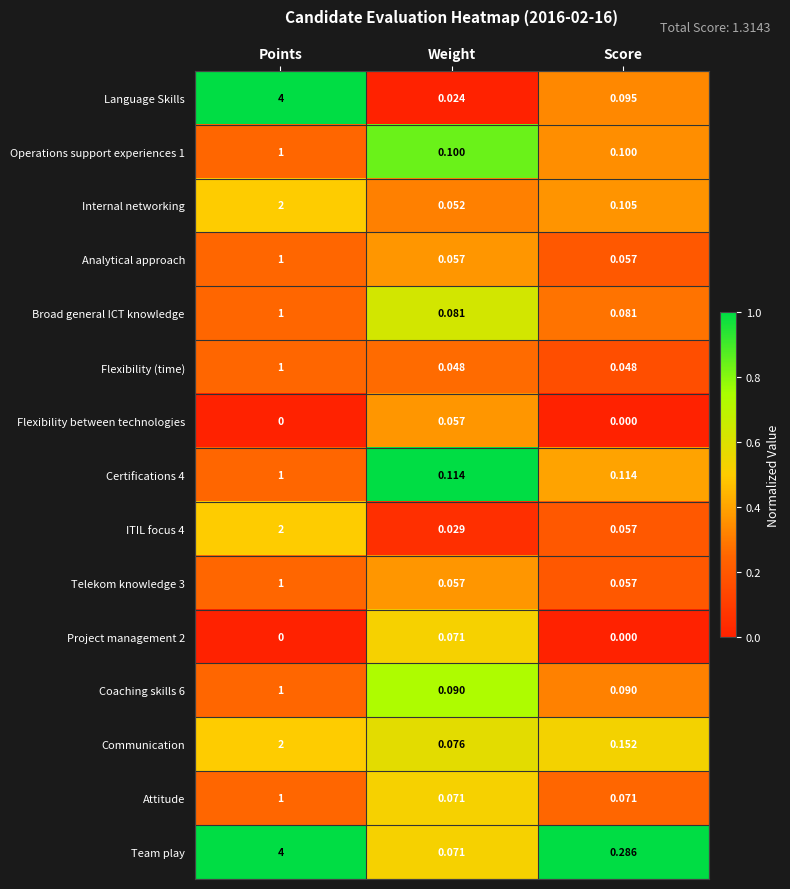

Which series has the widest spread of values?

Language Skills